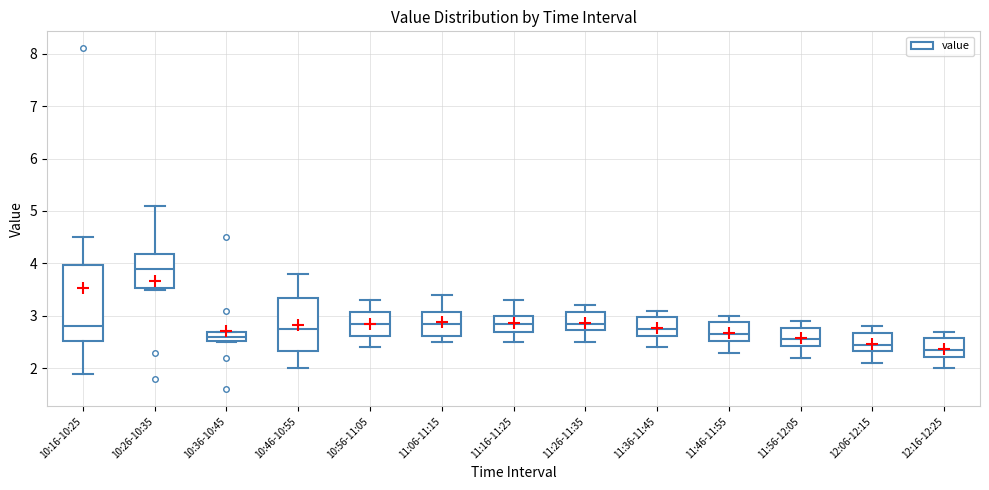

Which box is the tallest, from its lower edge to its upper edge?

10:16-10:25